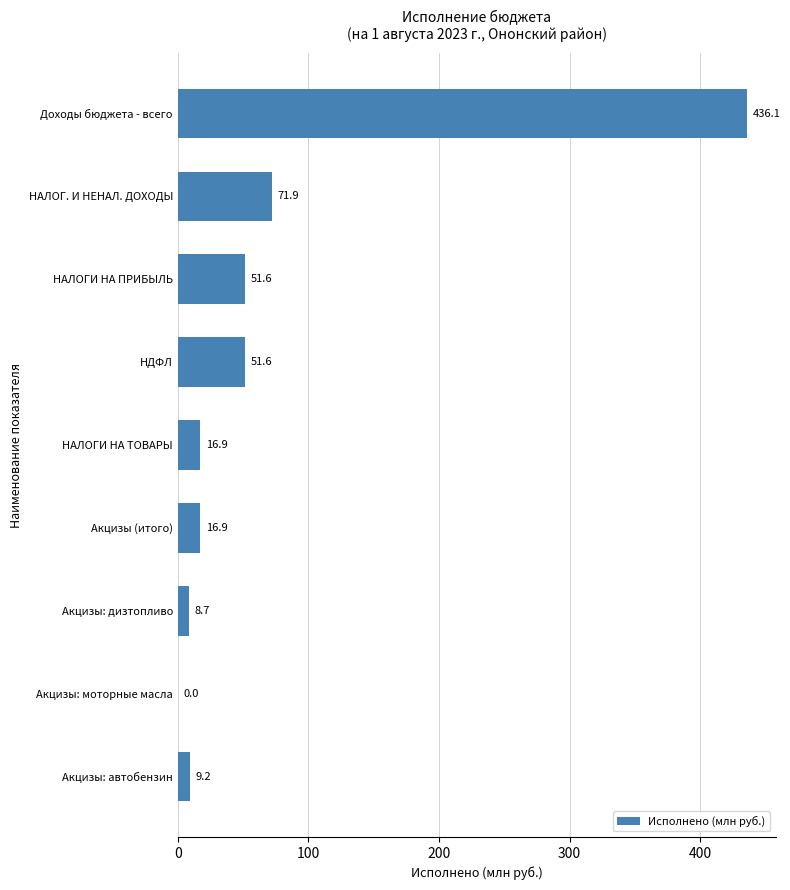

True or false: the data shows 16.9 at Акцизы (итого).

True